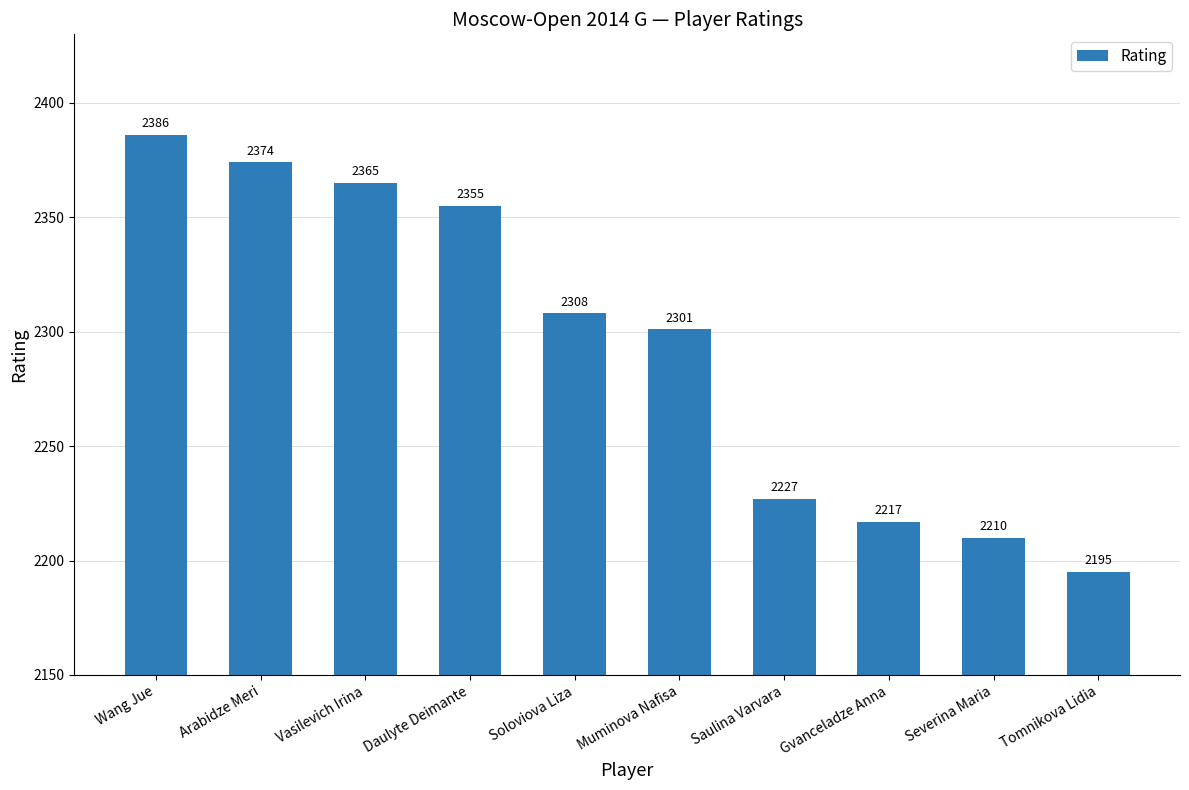

What is the difference between the second highest and minimum values?

179